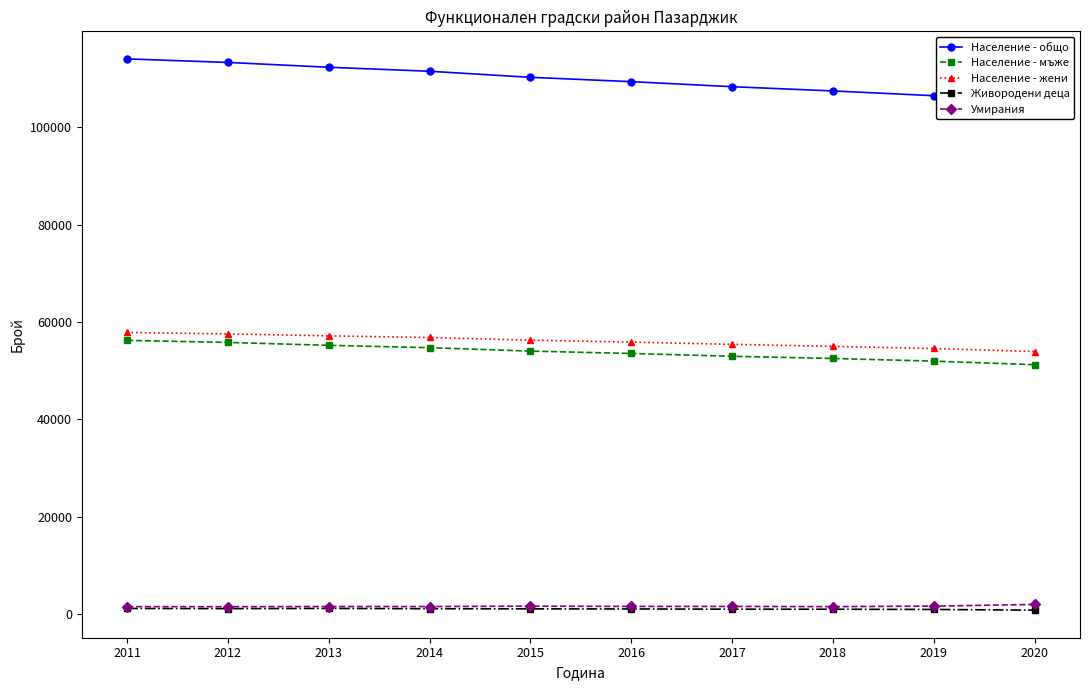

Reading left to right, list all the values displayed in this chart.

Население - общо: 2011=114091	2012=113365	2013=112373	2014=111551	2015=110302	2016=109413	2017=108376	2018=107505	2019=106526	2020=105161
Население - мъже: 2011=56234	2012=55806	2013=55213	2014=54728	2015=54027	2016=53538	2017=52961	2018=52509	2019=51965	2020=51228
Население - жени: 2011=57857	2012=57559	2013=57160	2014=56823	2015=56275	2016=55875	2017=55415	2018=54996	2019=54561	2020=53933
Живородени деца: 2011=1125	2012=1088	2013=1132	2014=1070	2015=1041	2016=1021	2017=973	2018=966	2019=919	2020=775
Умирания: 2011=1502	2012=1490	2013=1521	2014=1524	2015=1592	2016=1542	2017=1542	2018=1500	2019=1604	2020=1952